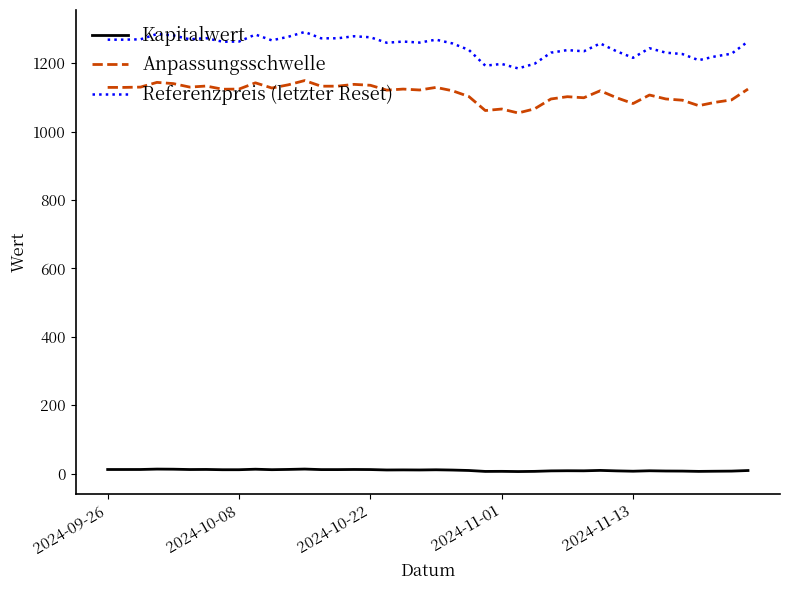

How many lines are shown in the chart?

3